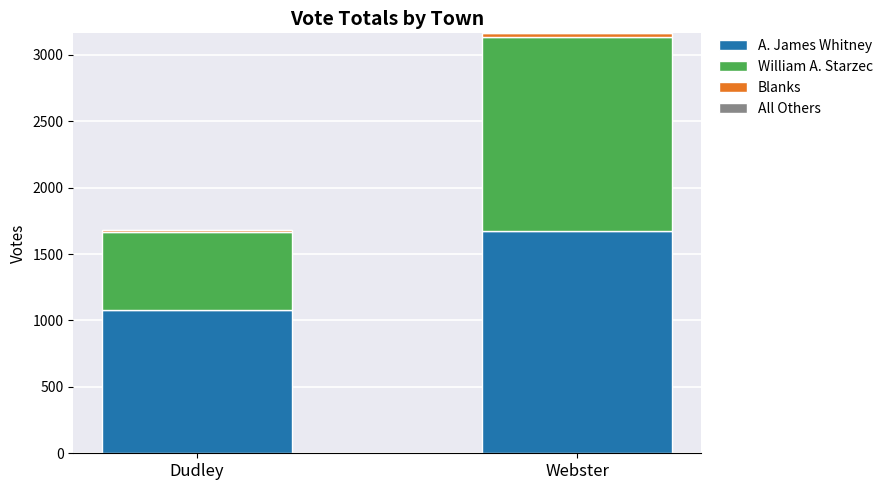

At which label is A. James Whitney closest to 1375?

Dudley